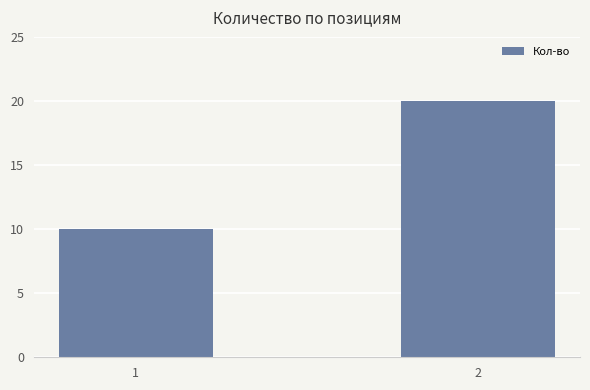

Count the number of data series in this chart.

1